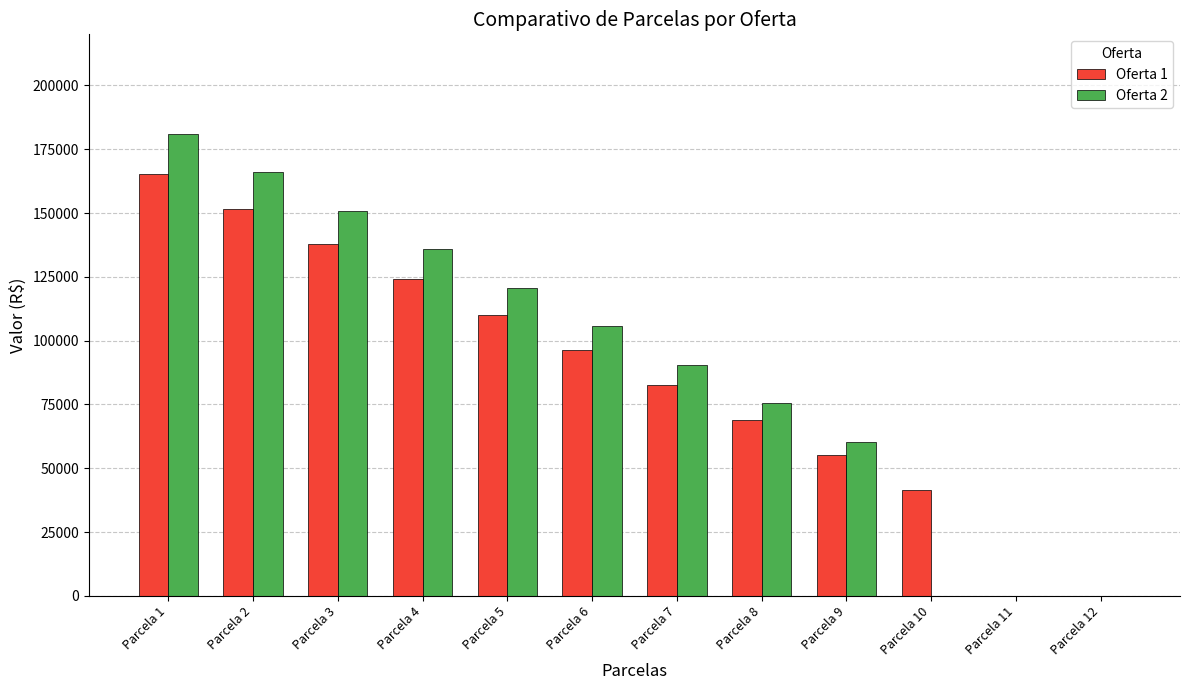

The value of Oferta 2 at Parcela 12 is 0.0. True or false?

True